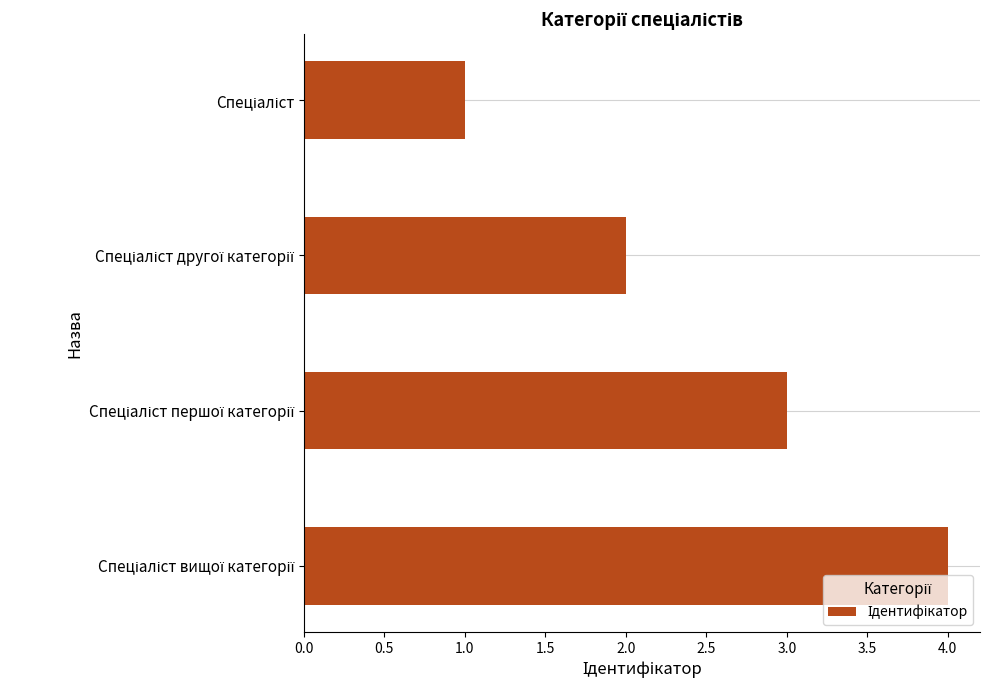

What is the greatest value displayed?

4